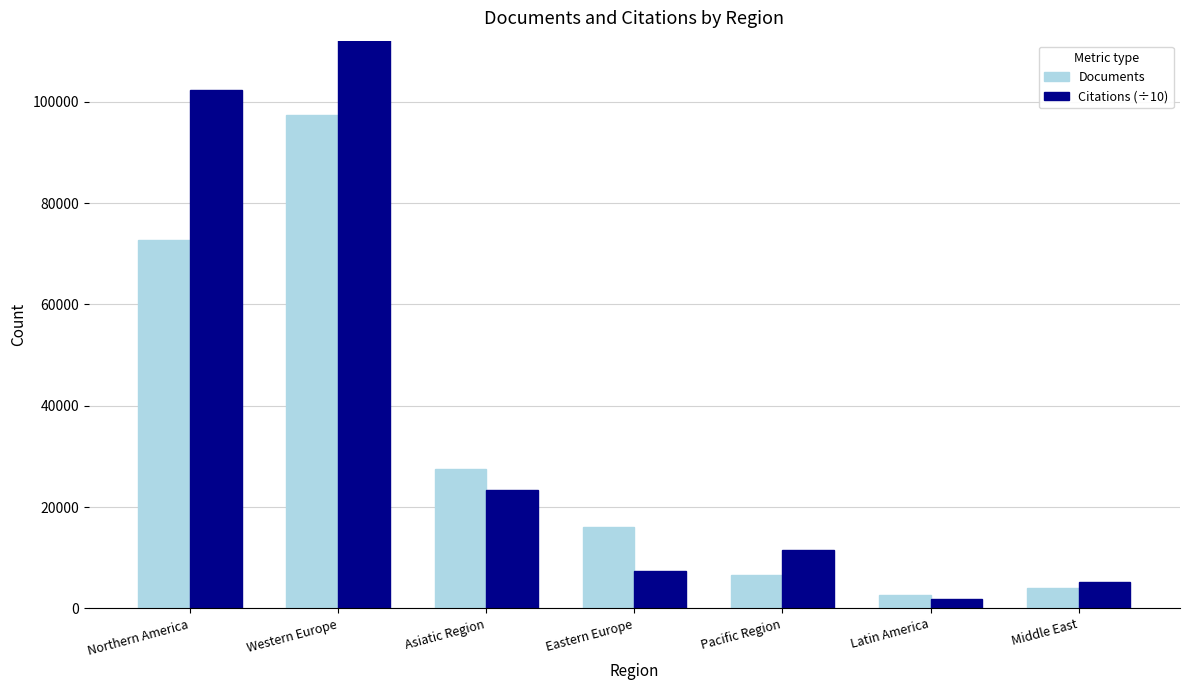

Which category has the highest value in the Documents series?

Western Europe